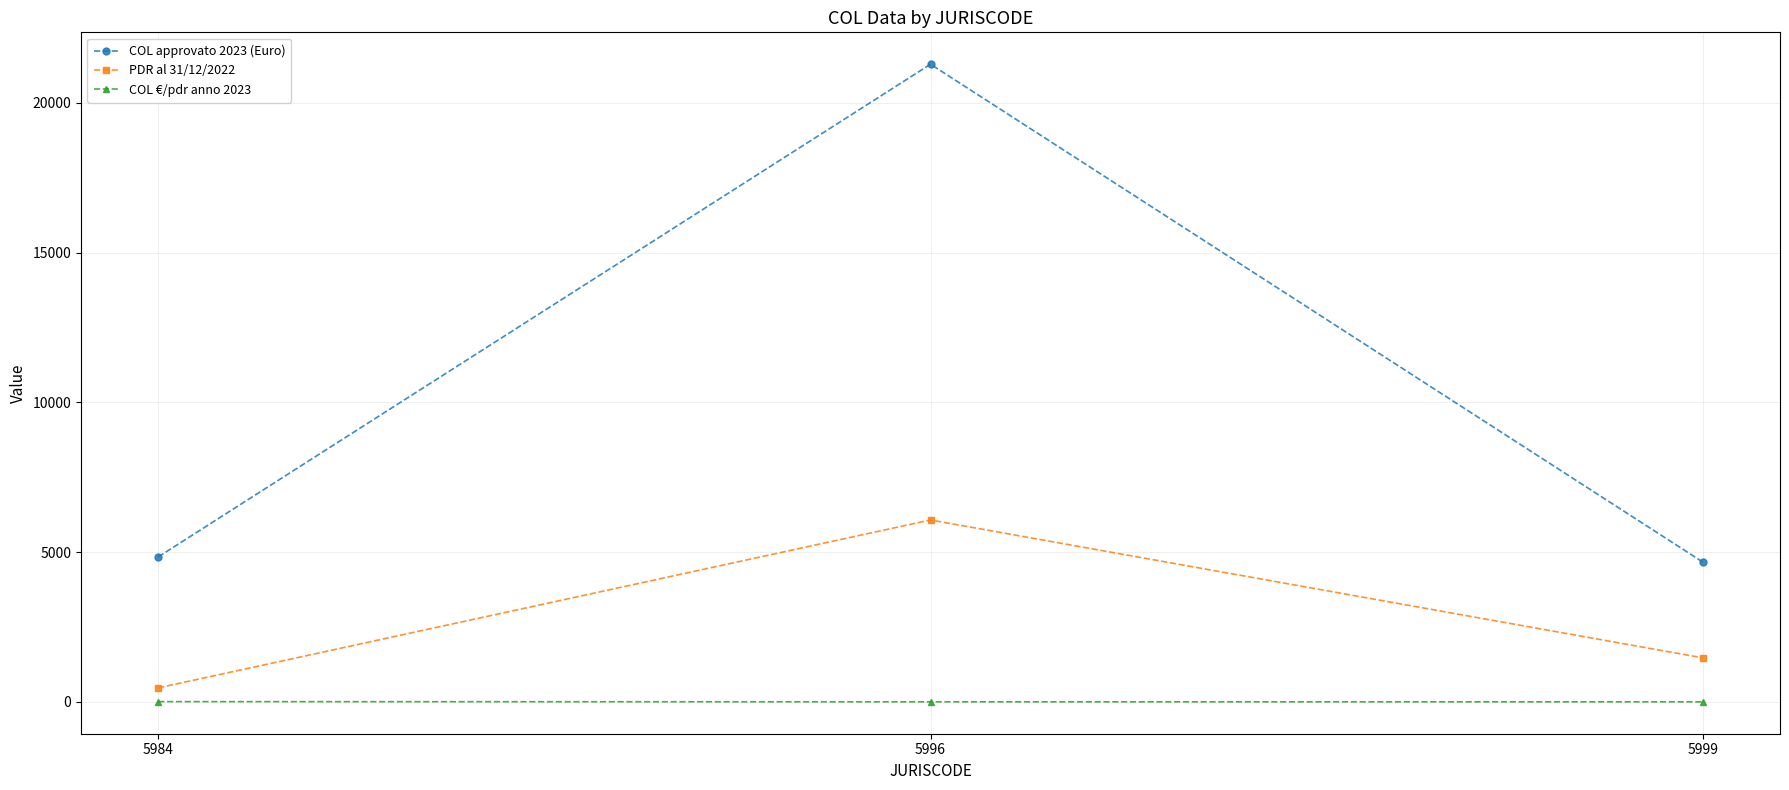

Does the chart display data point markers on the line(s)?

Yes